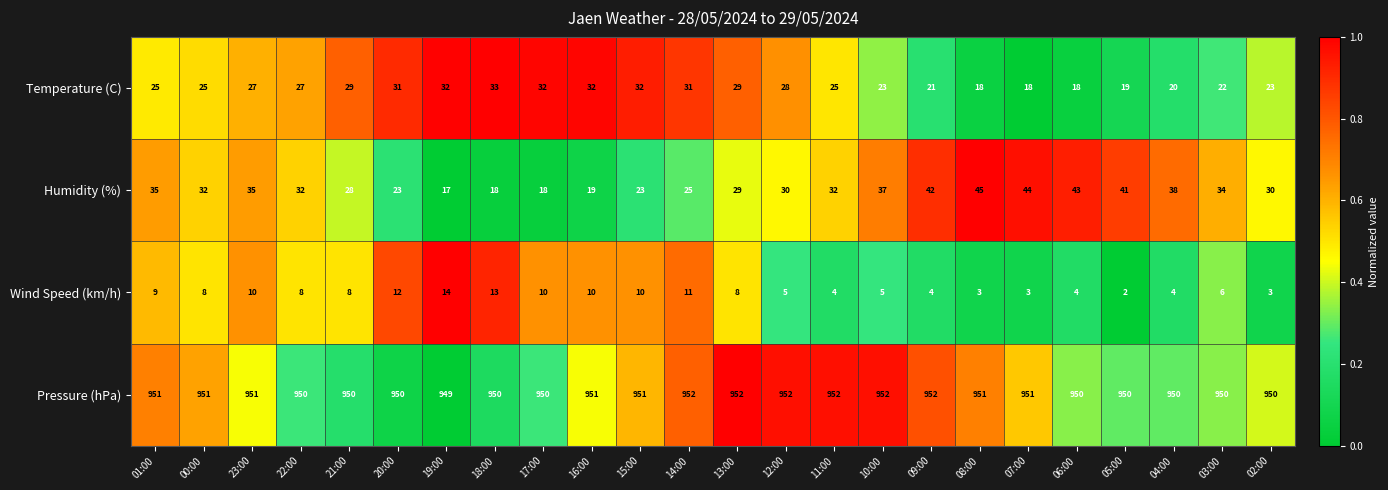

What is the sum of all Wind Speed (km/h) values?

174